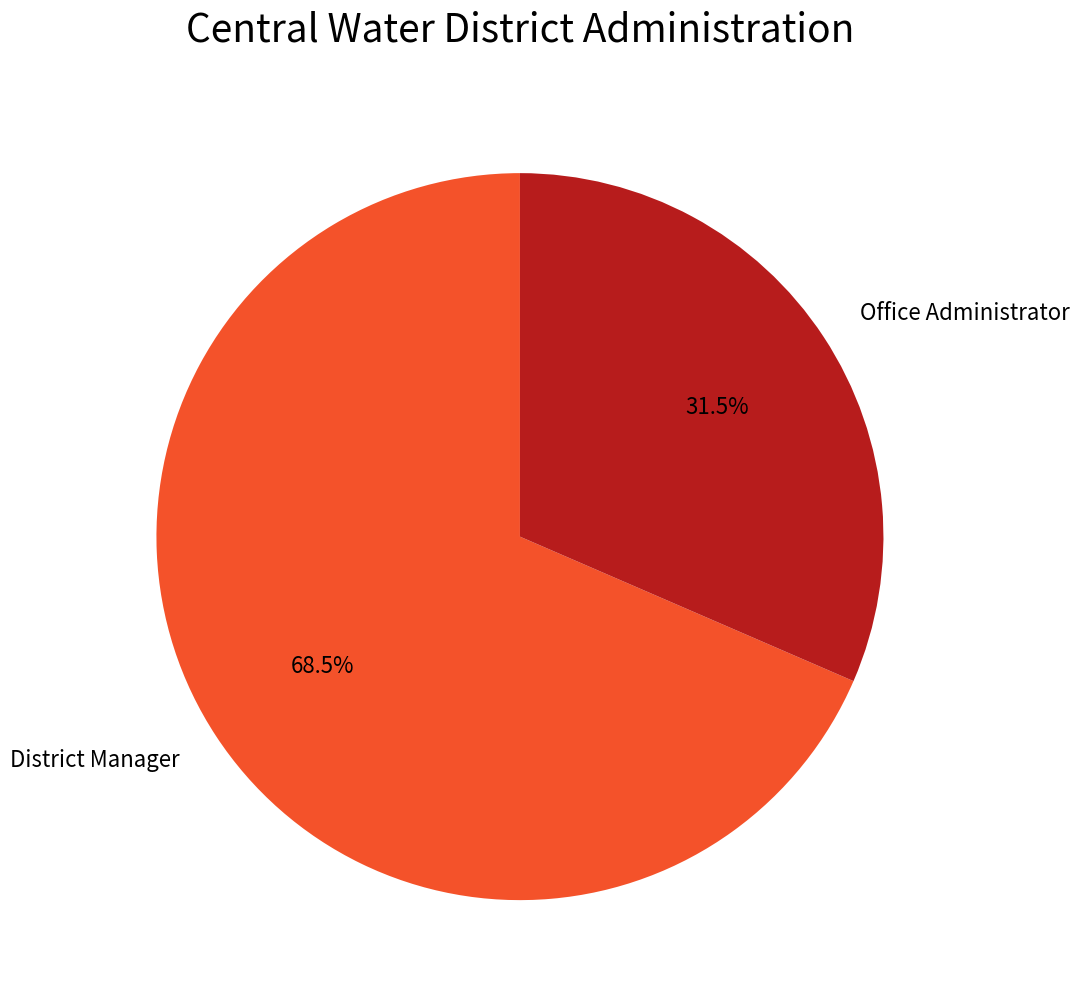

Is there any slice that represents more than half of the pie?

Yes